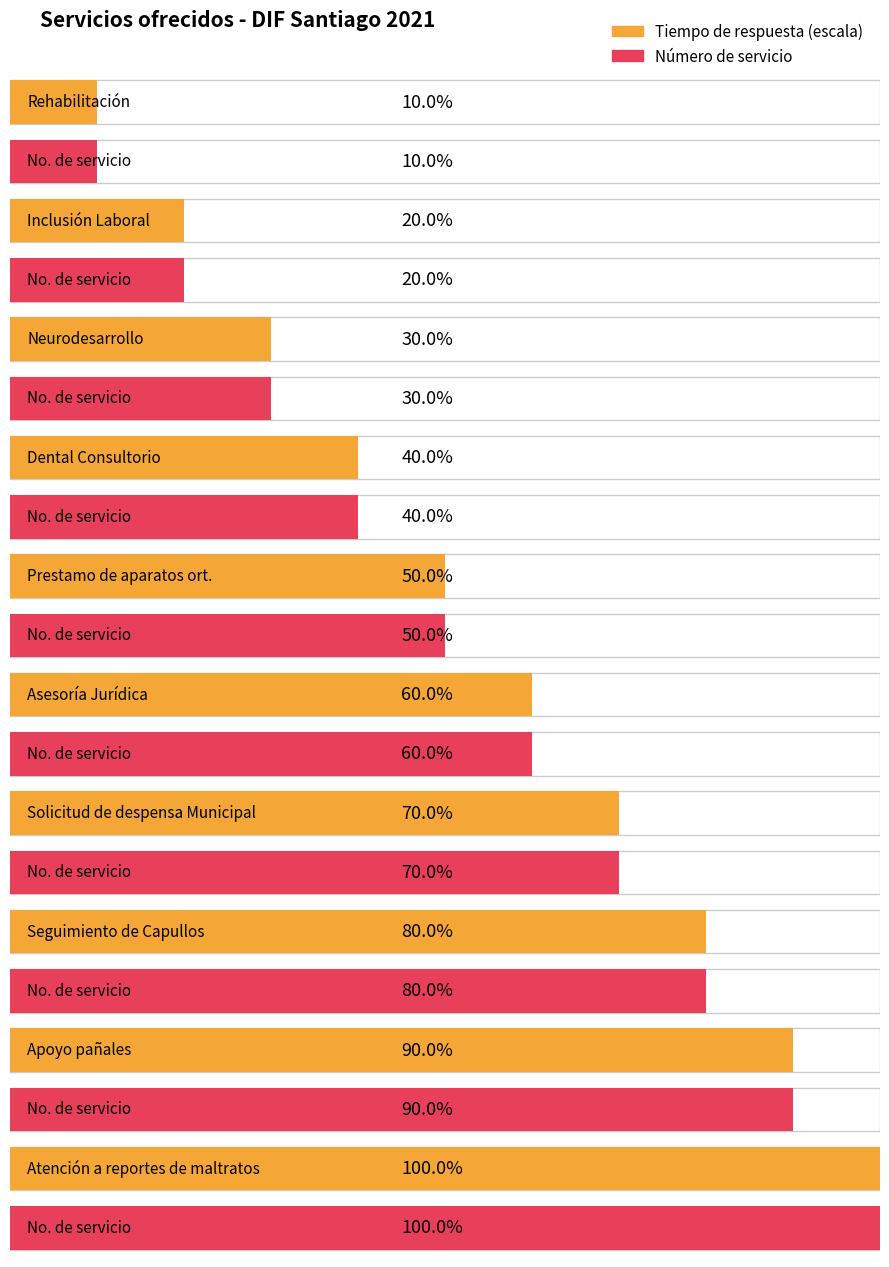

List the labels in order of Tiempo de respuesta value, smallest first.

Rehabilitación, Inclusión Laboral, Neurodesarrollo, Dental Consultorio, Prestamo de aparatos ort., Asesoría Jurídica, Solicitud de despensa Municipal, Seguimiento de Capullos, Apoyo pañales, Atención a reportes de maltratos